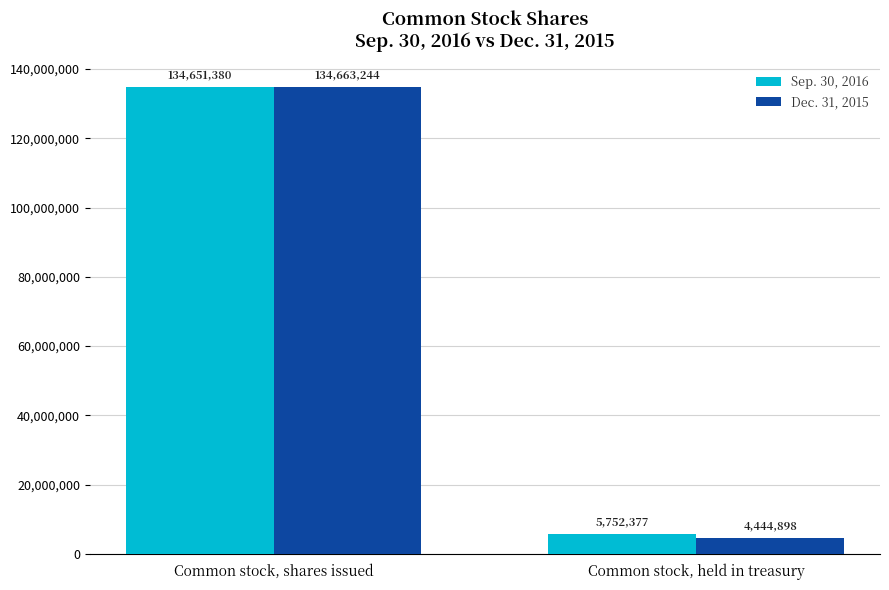

What is the difference between the maximum and minimum values in the Sep. 30, 2016 series?

128899003